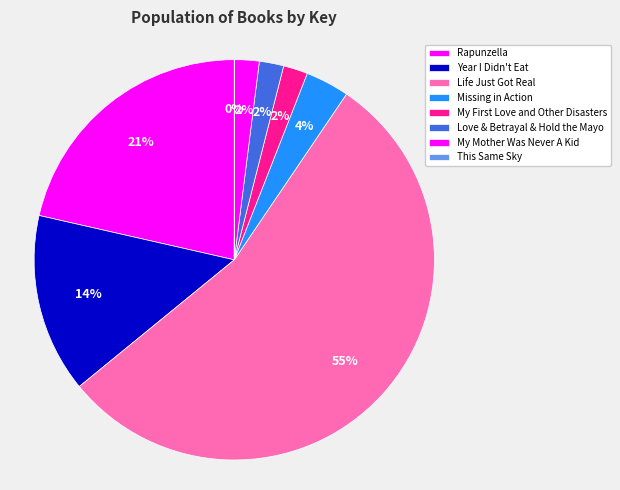

How many segments does this pie chart have?

8